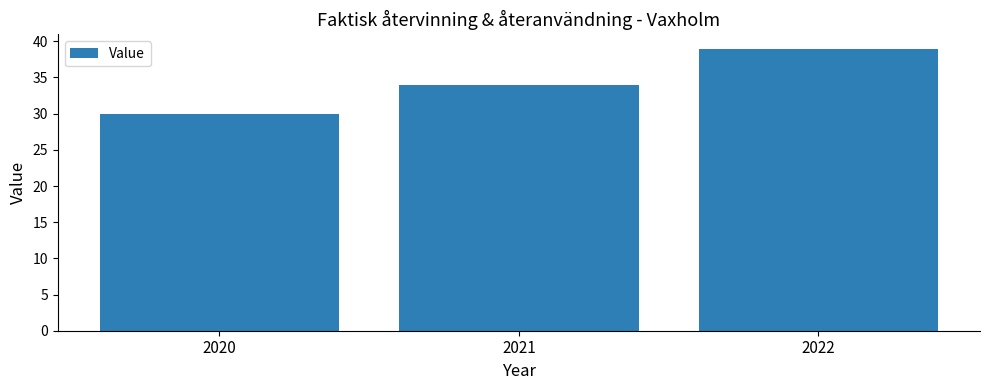

The chart shows a value of 51 at 2020. True or false?

False